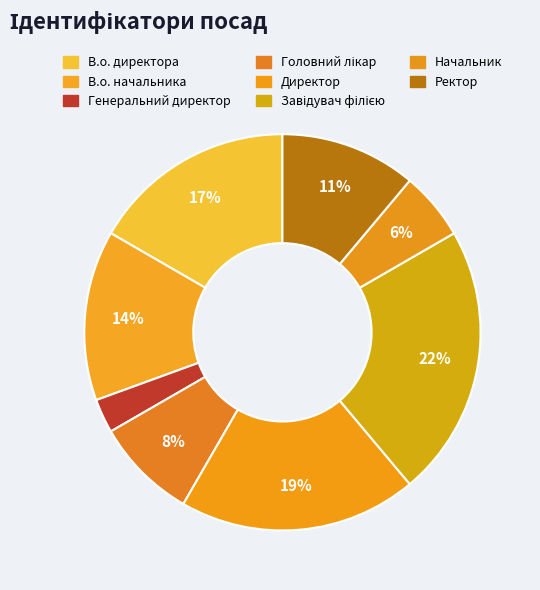

Does В.о. директора account for over 50% of the chart?

No